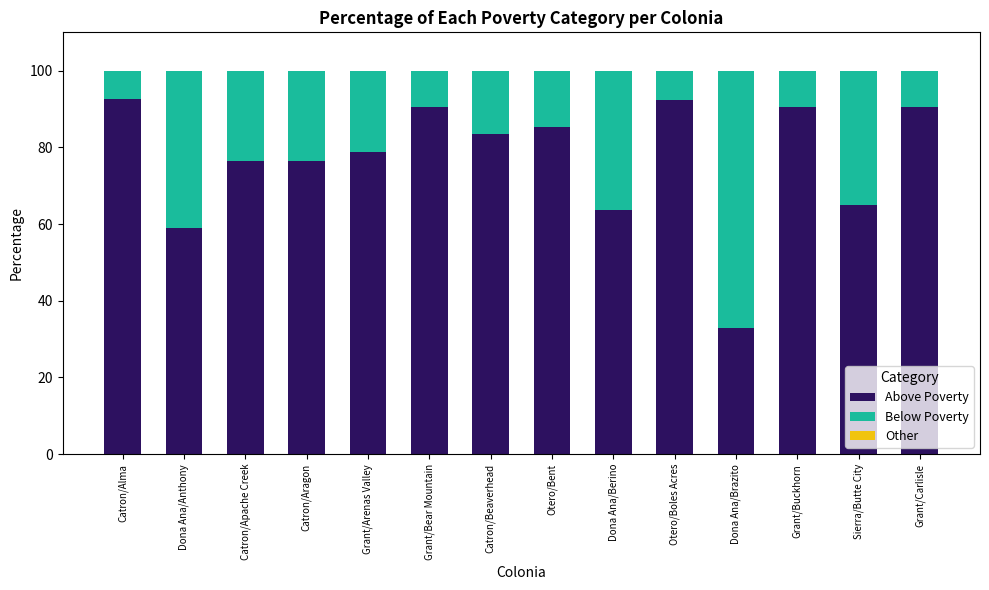

True or false: Above Poverty has a value of 58.9 at Dona Ana/Anthony.

True